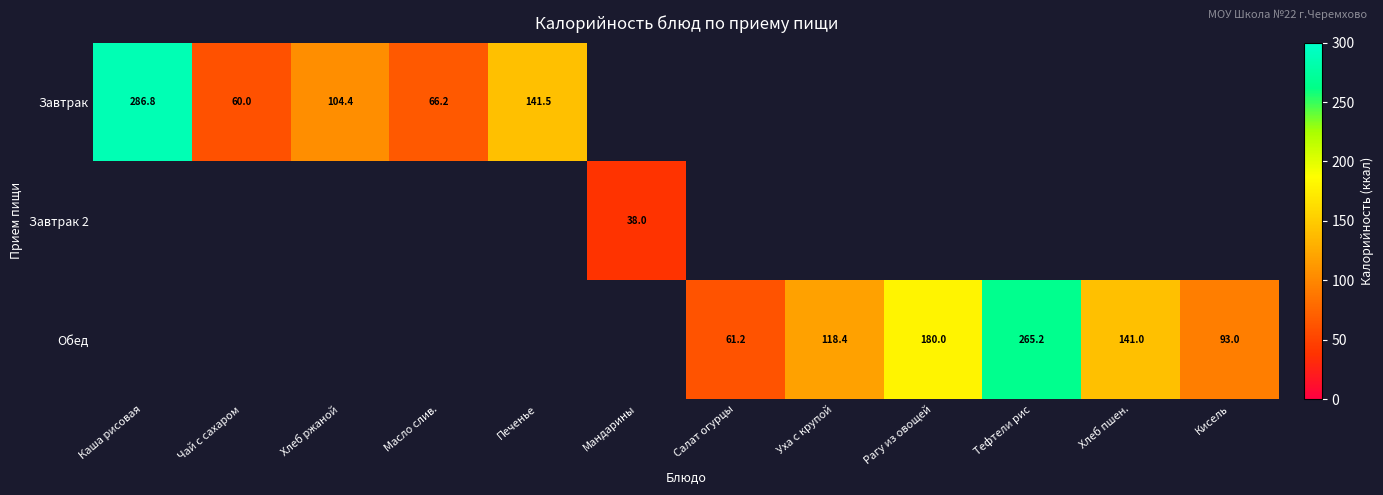

Is it true that Завтрак equals 66.2 at Масло слив.?

True